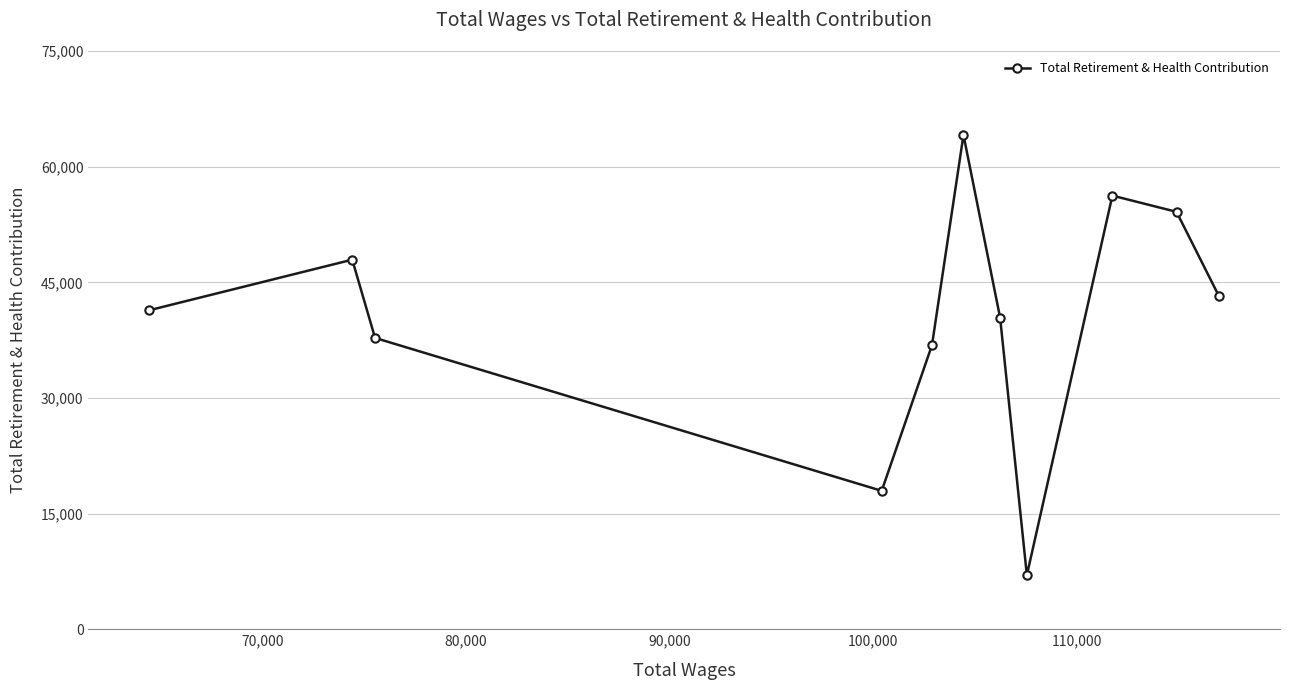

What is the minimum value shown in the chart?

7013